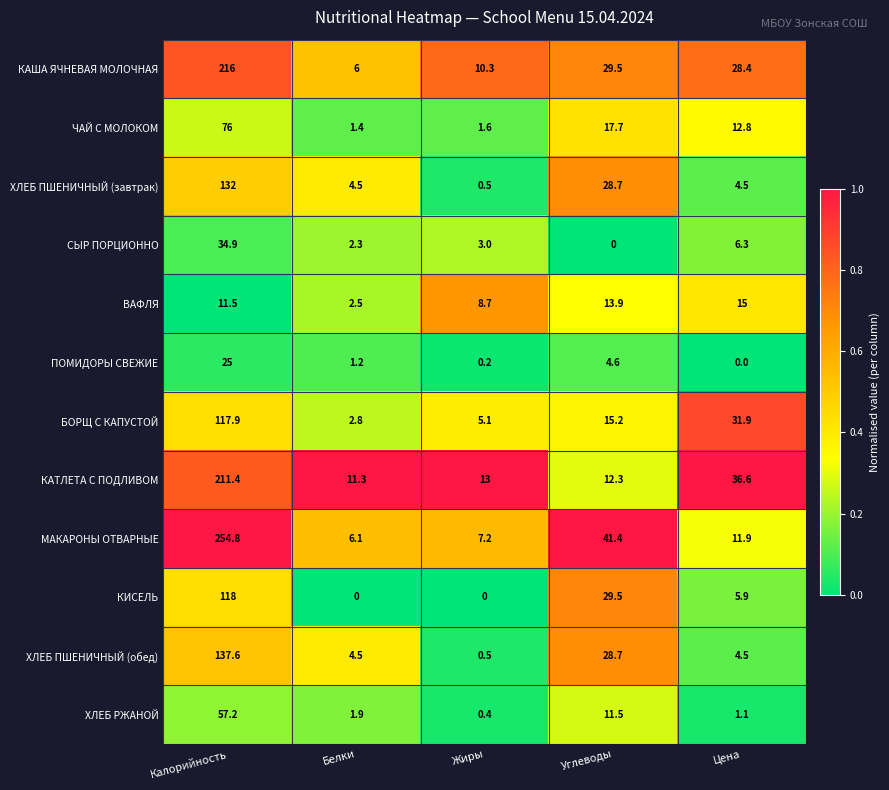

How many data points does each series have?

5